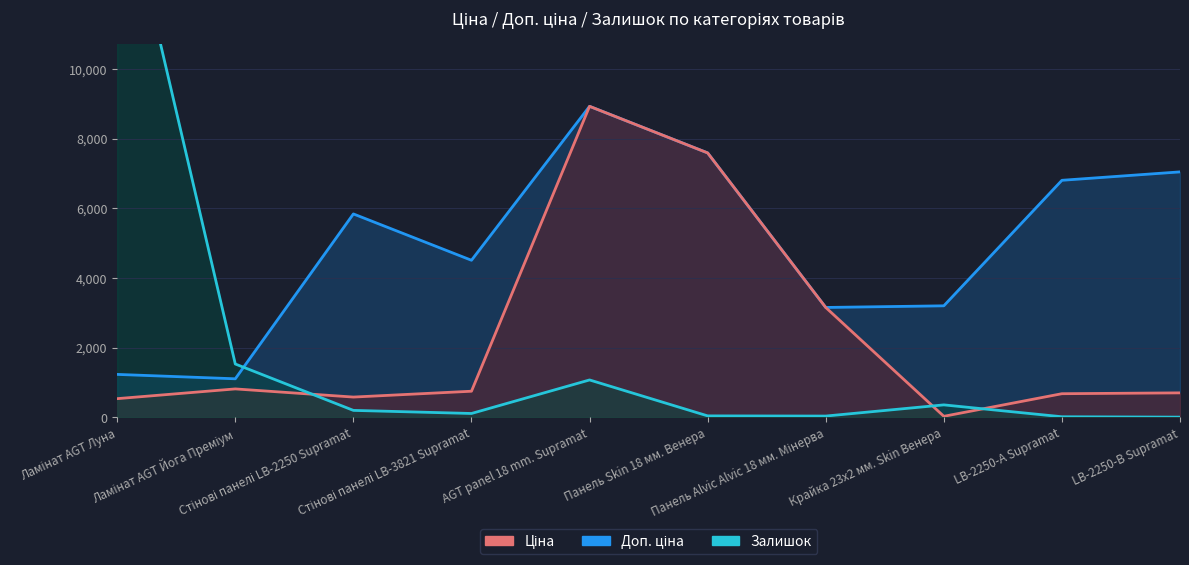

Read the Ціна value at AGT panel 18 mm. Supramat.

8934.1